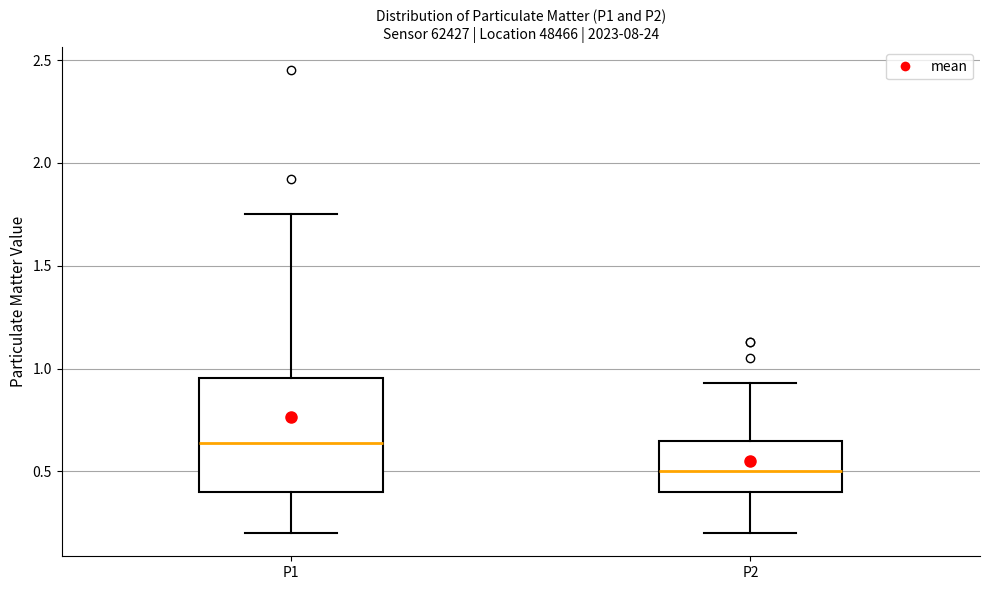

Which box is the tallest, from its lower edge to its upper edge?

P1